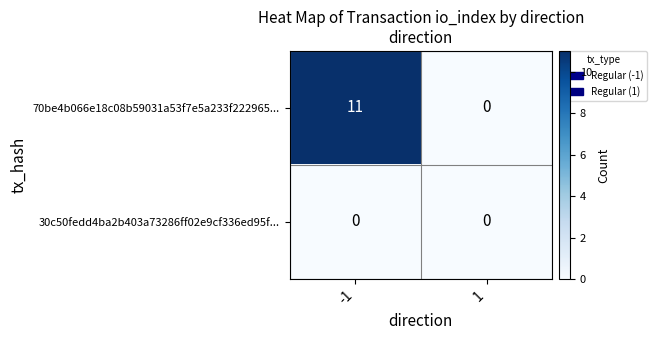

What is the maximum value shown in the chart?

11